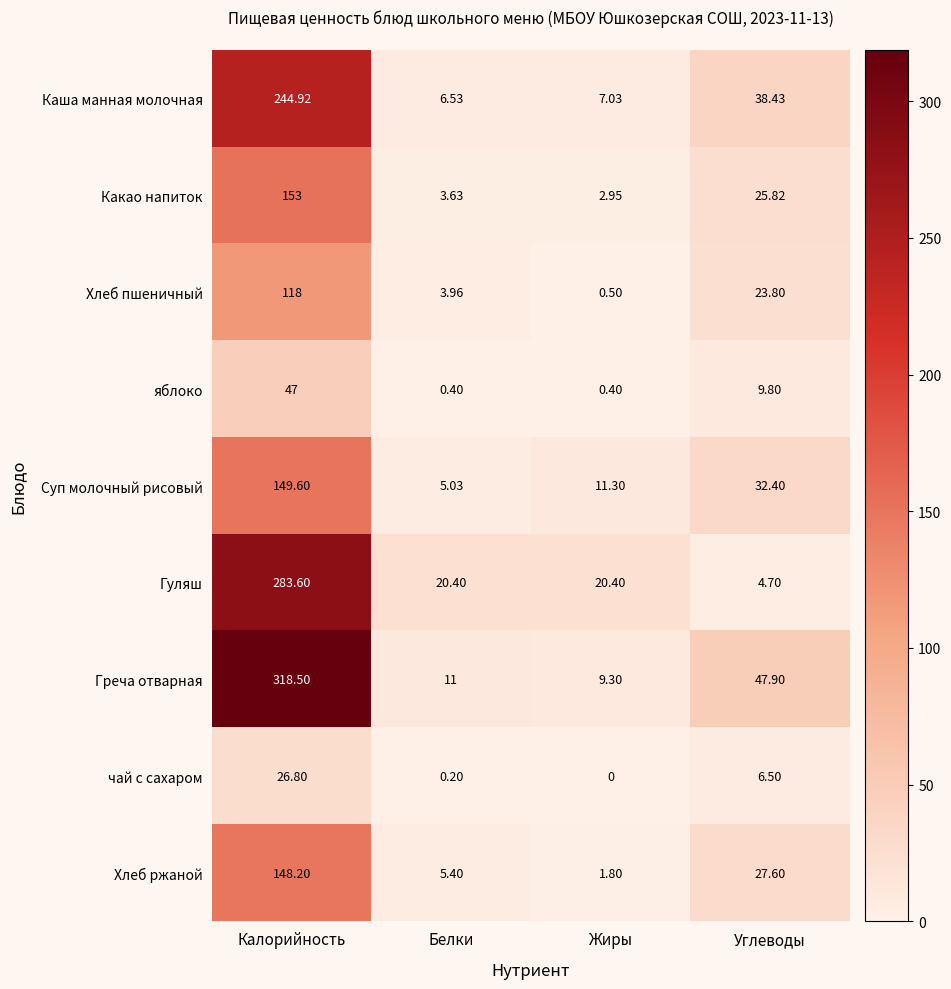

At Калорийность, list the series in order from smallest to largest.

чай с сахаром, яблоко, Хлеб пшеничный, Хлеб ржаной, Суп молочный рисовый, Какао напиток, Каша манная молочная, Гуляш, Греча отварная